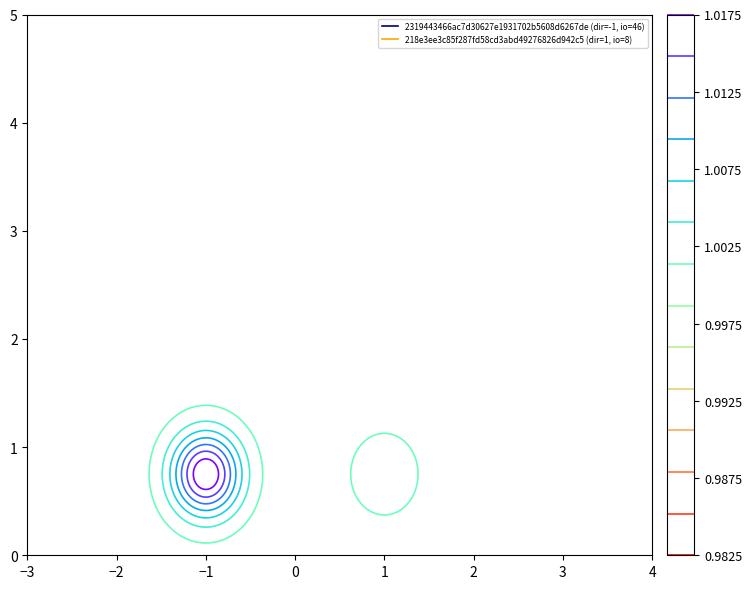

Reading right to left, what are all the values shown in this chart?

2319443466ac7d30627e1931702b5608d6267de: io_index=46	direction=-1
218e3ee3c85f287fd58cd3abd49276826d942c5: io_index=8	direction=1